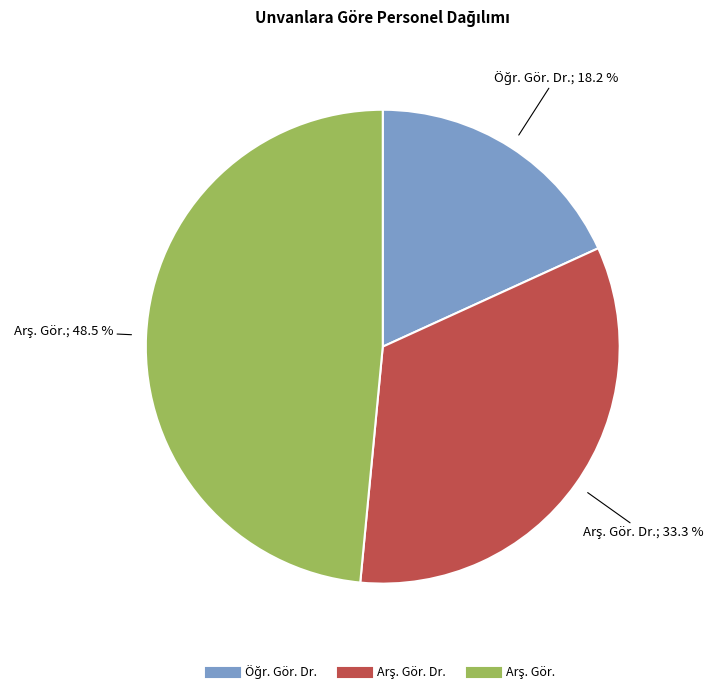

Is there any slice that represents more than half of the pie?

No